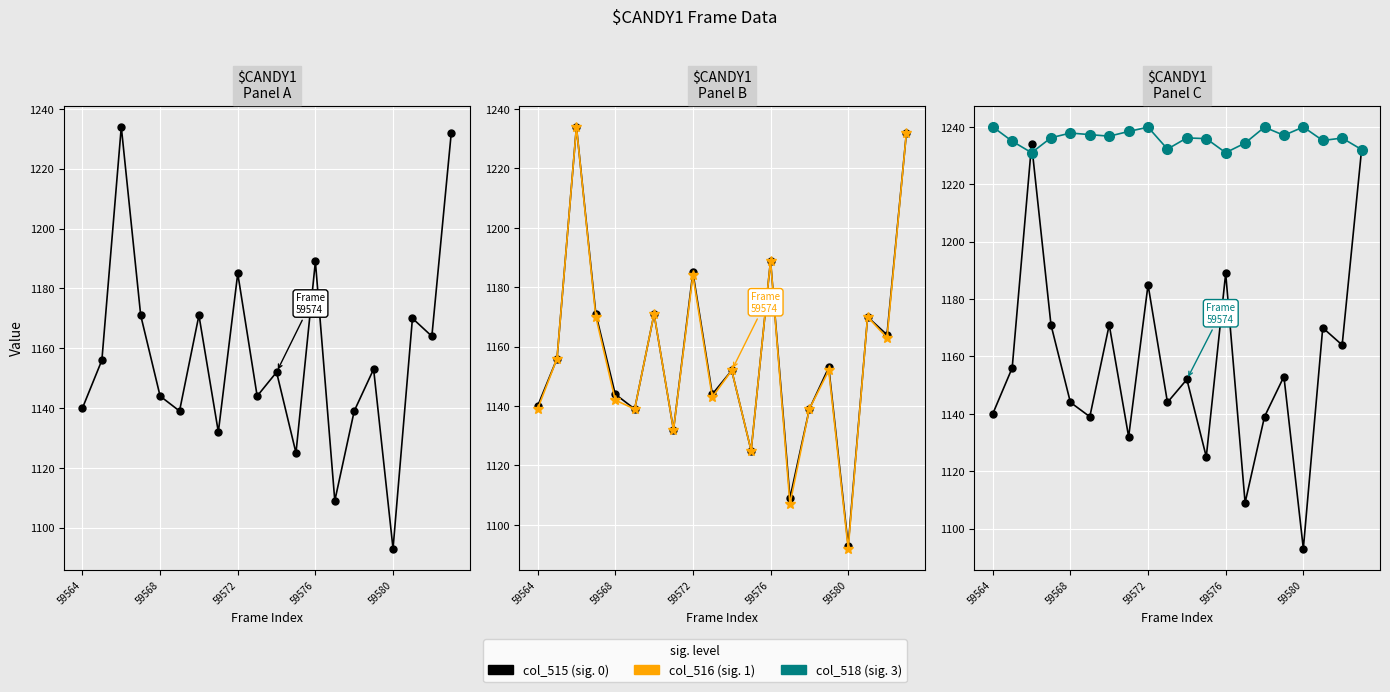

How many lines are shown in the chart?

3